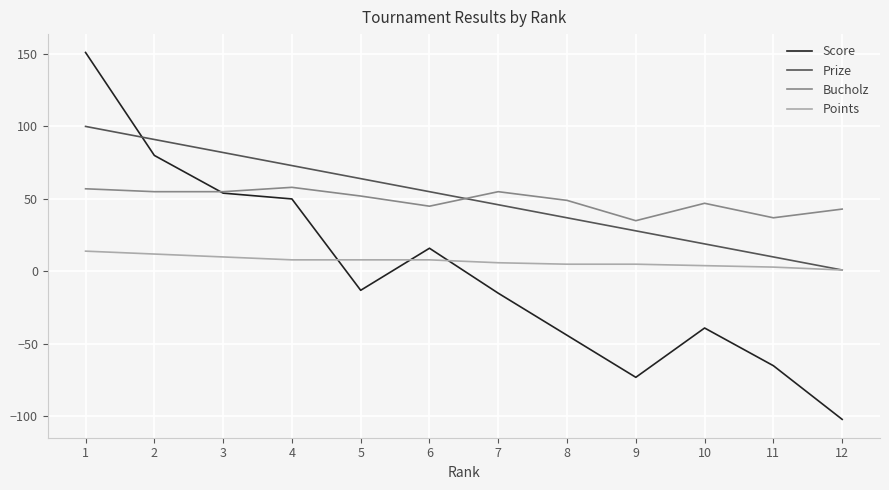

Which series has the widest spread of values?

Score